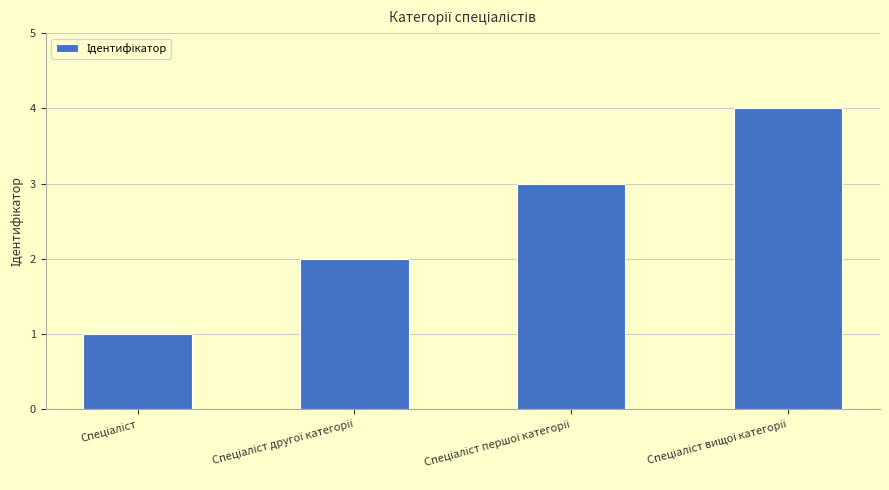

What is the greatest value displayed?

4